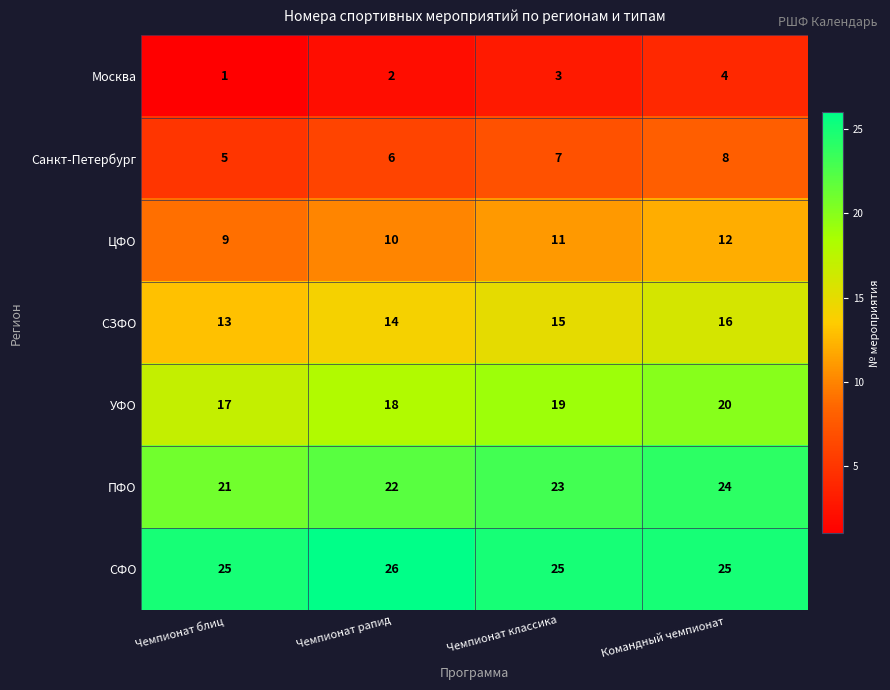

The СФО series shows 25 at Командный чемпионат. True or false?

True